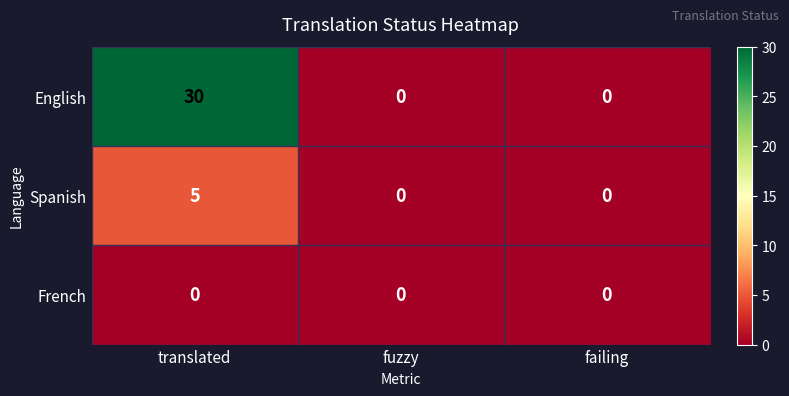

Between translated and fuzzy, which series saw the biggest shift?

English